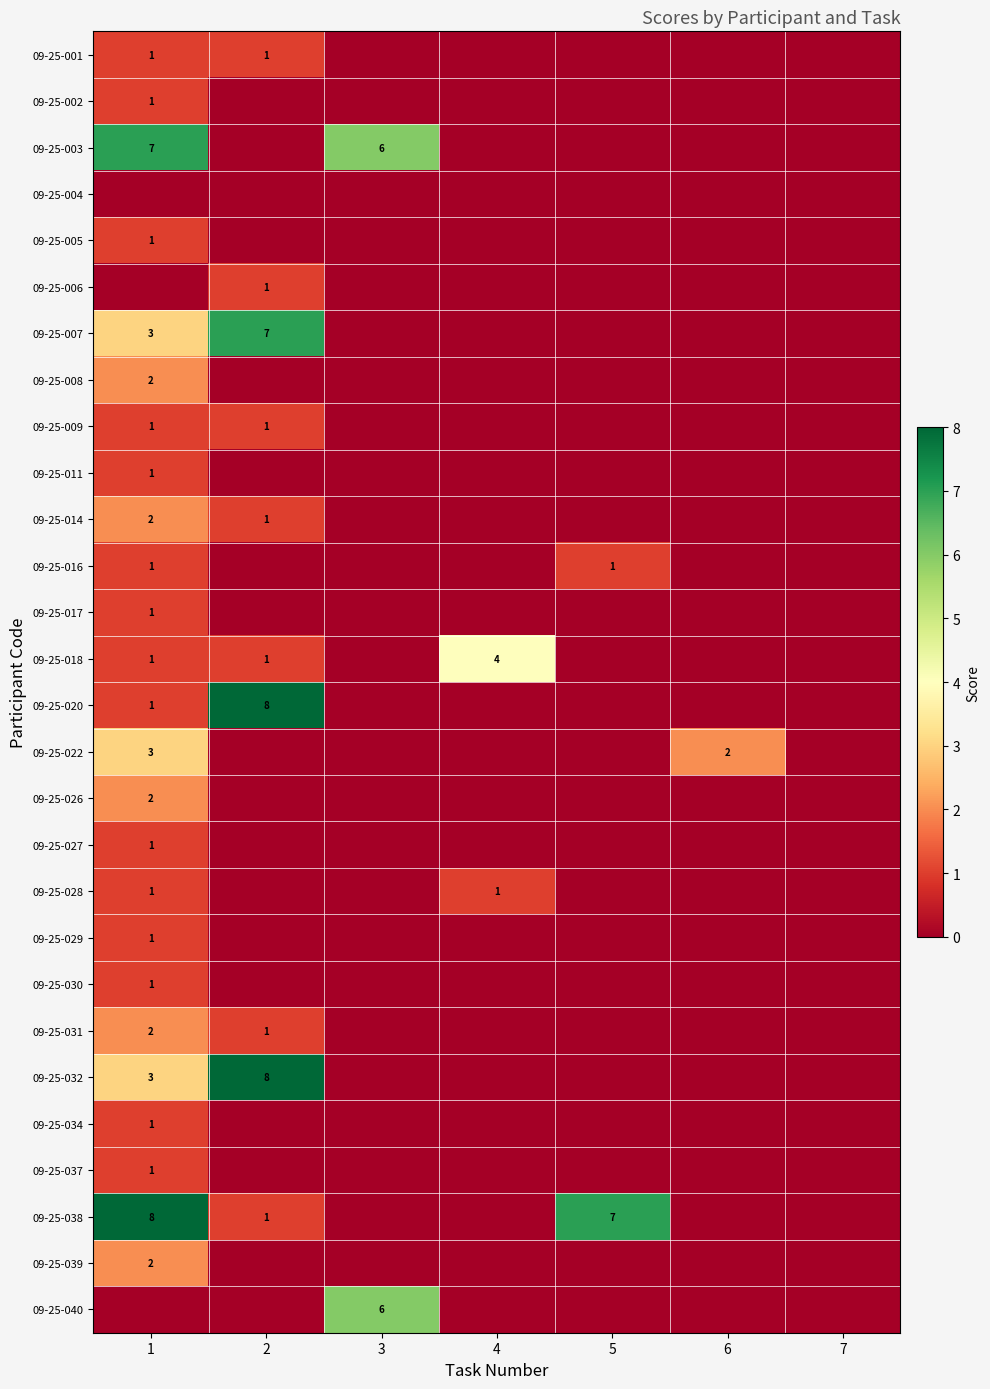

Is it true that 09-25-016 equals 1 at 1?

True